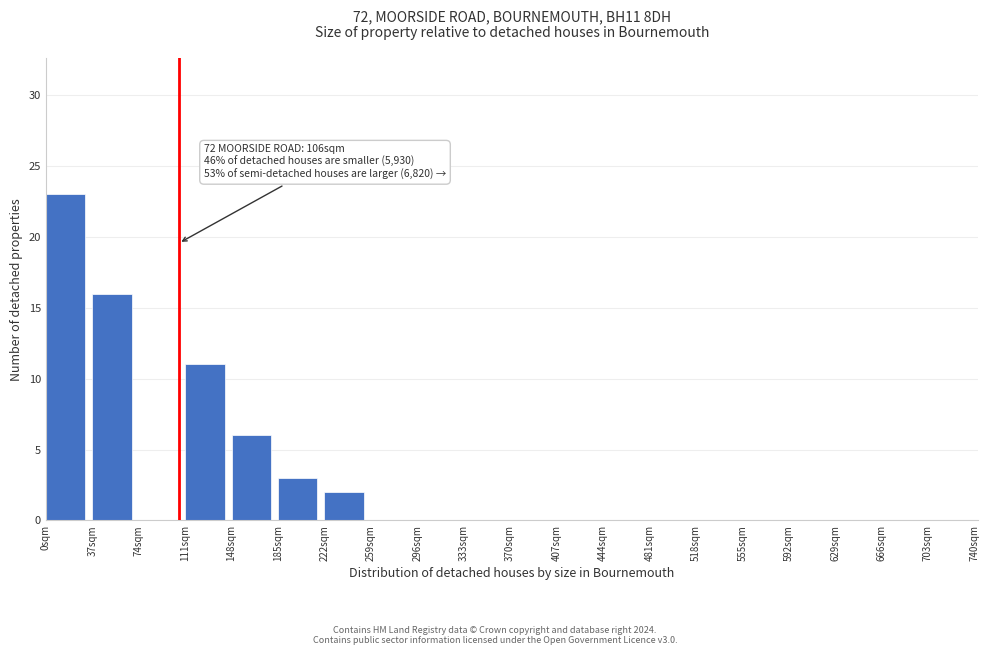

Over which range of the x-axis is the bar tallest?

0 to 37